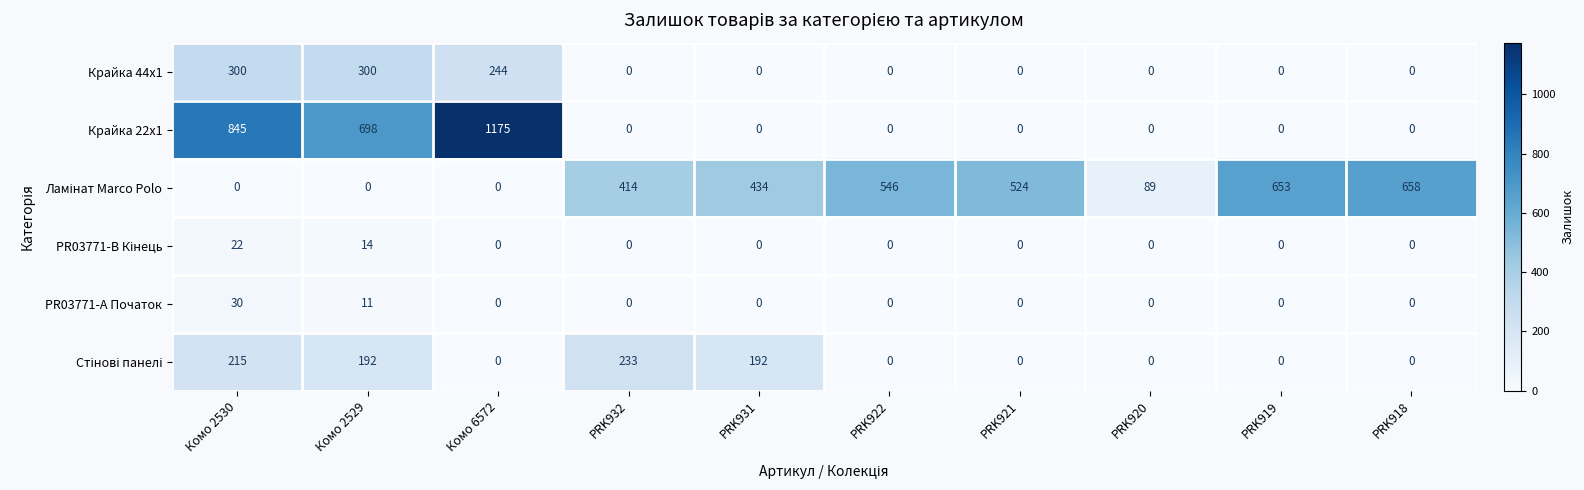

At which category is the sum across all series the highest?

Комо 6572